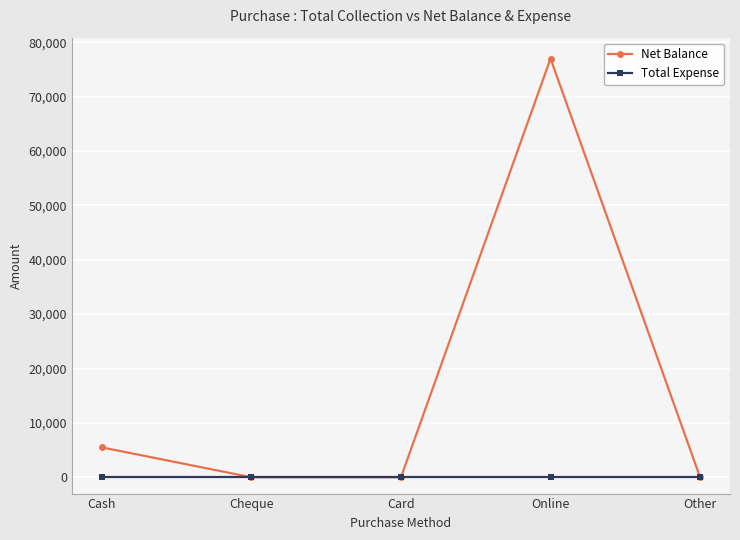

List the series in order of their peak value, lowest first.

Total Expense, Net Balance